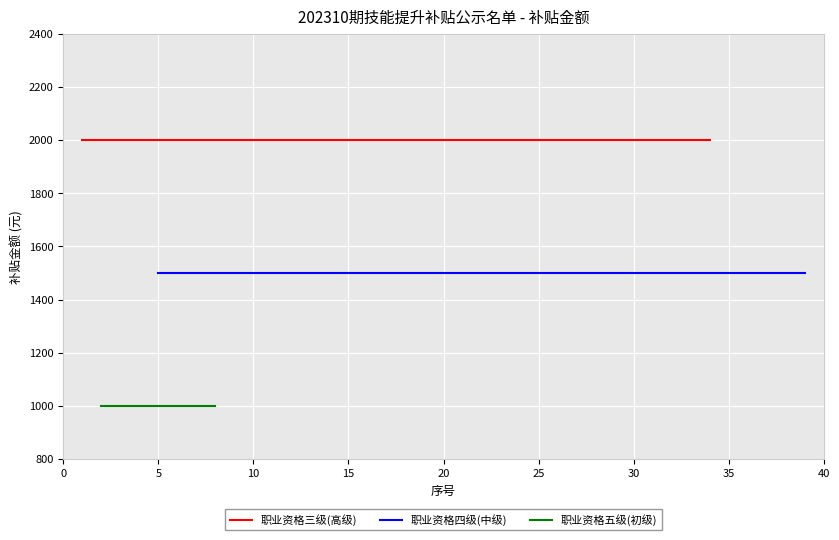

True or false: 职业资格三级(高级) has more than 1 interior local peaks.

False